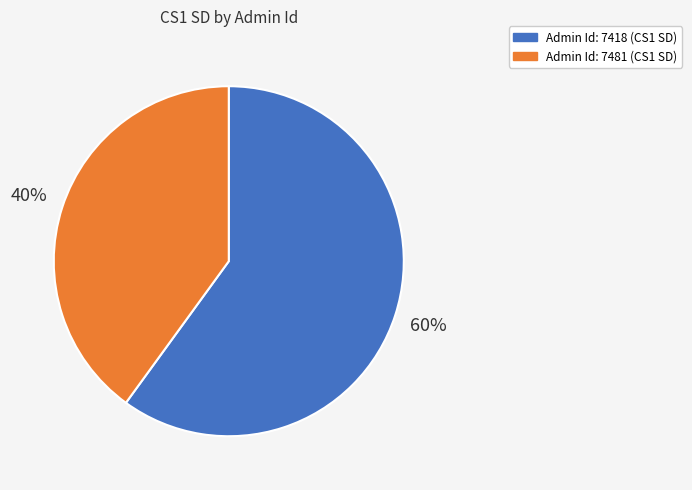

How many segments does this pie chart have?

2